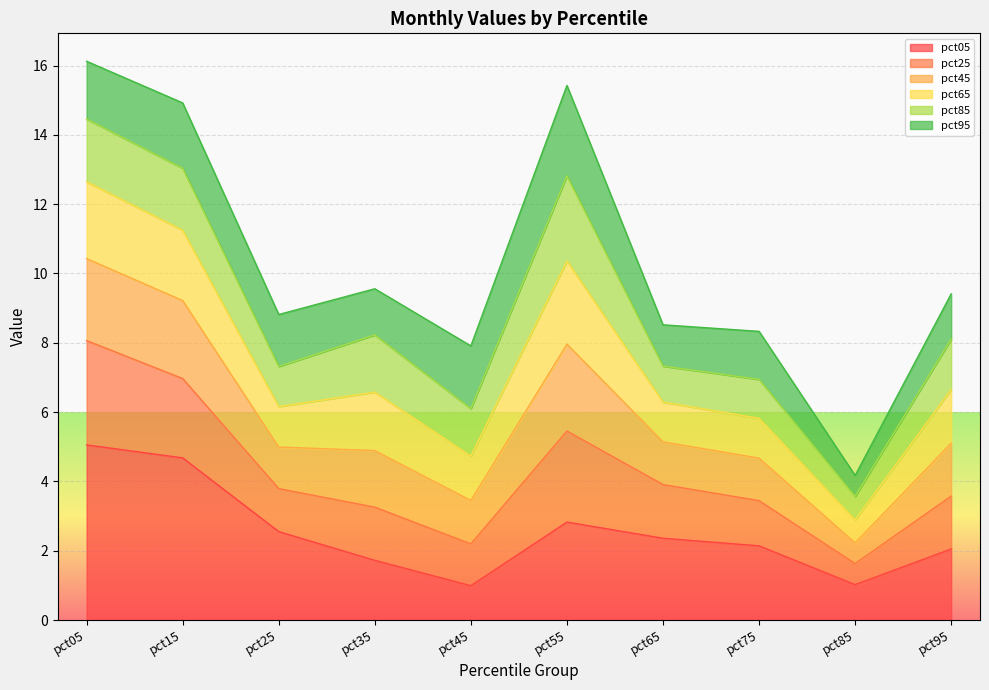

Count the number of categories in the chart.

10